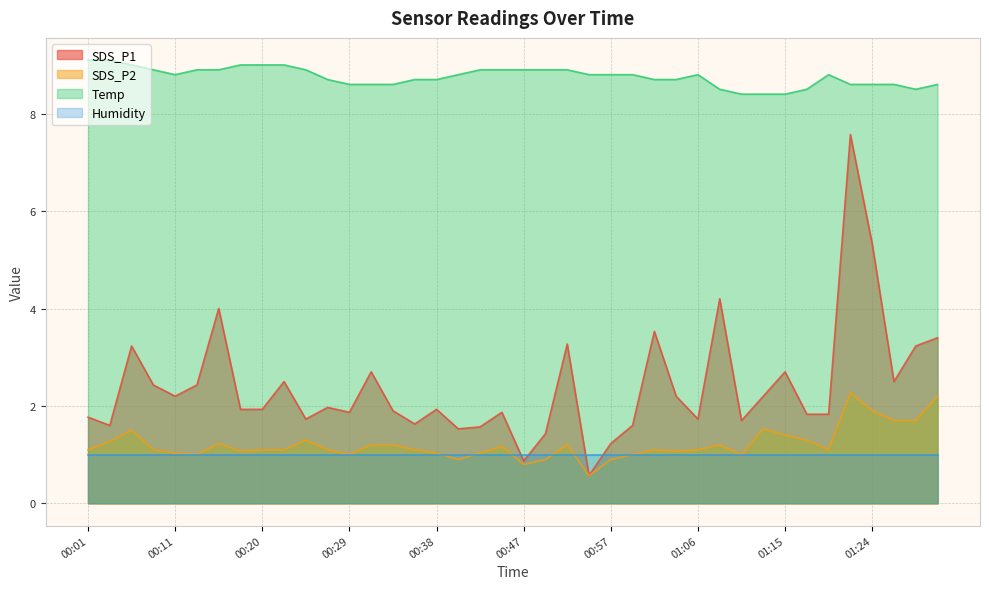

What is the difference between the maximum and second lowest values in the SDS_P2 series?

1.5